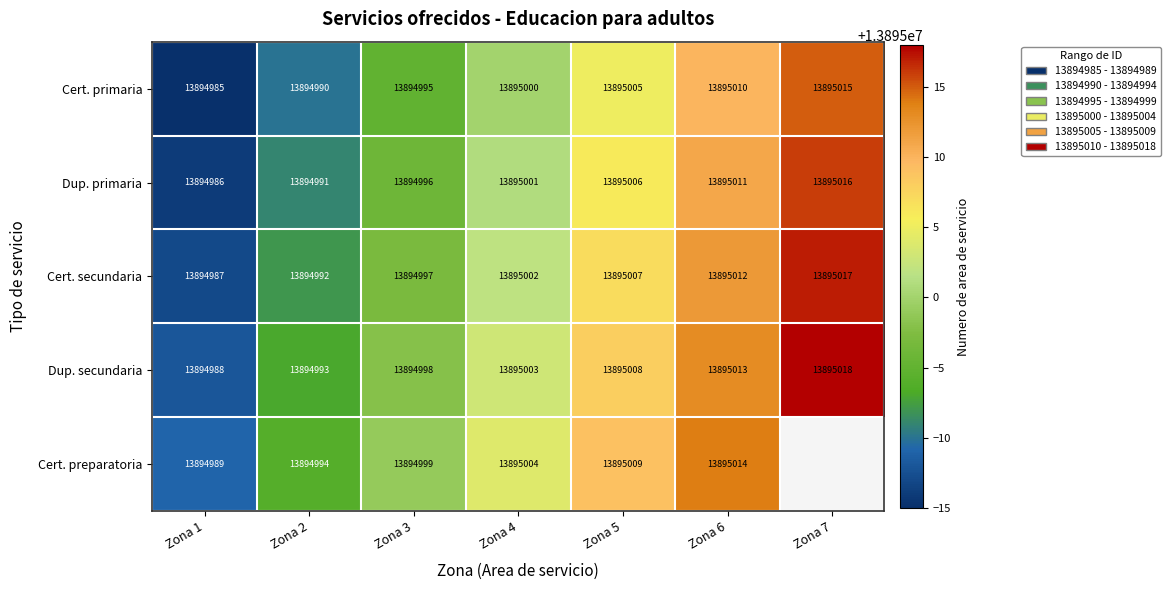

Between Zona 2 and Zona 4, which is larger?

Zona 4